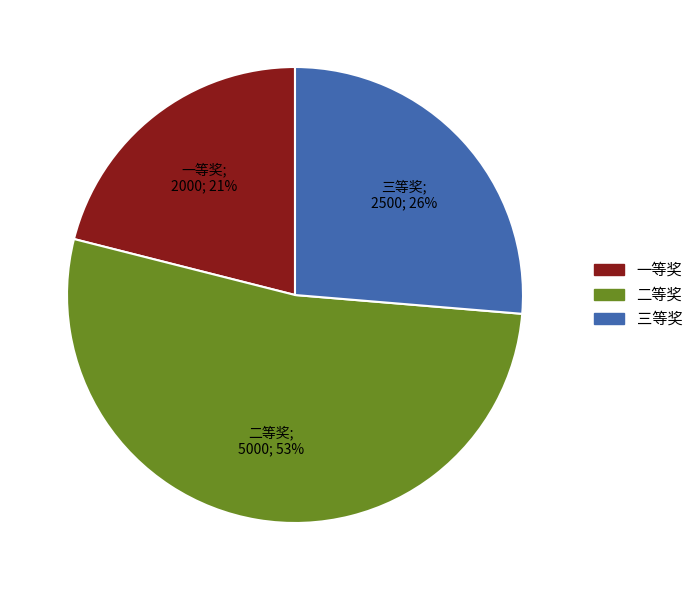

What is the ratio of the value at 一等奖 to the value at 二等奖?

0.4